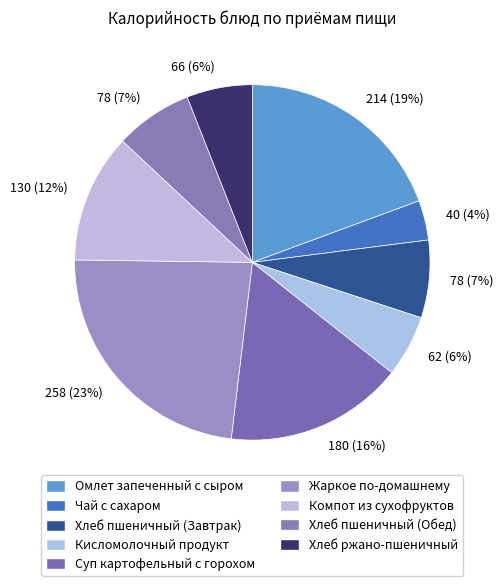

Is there any slice that represents more than half of the pie?

No